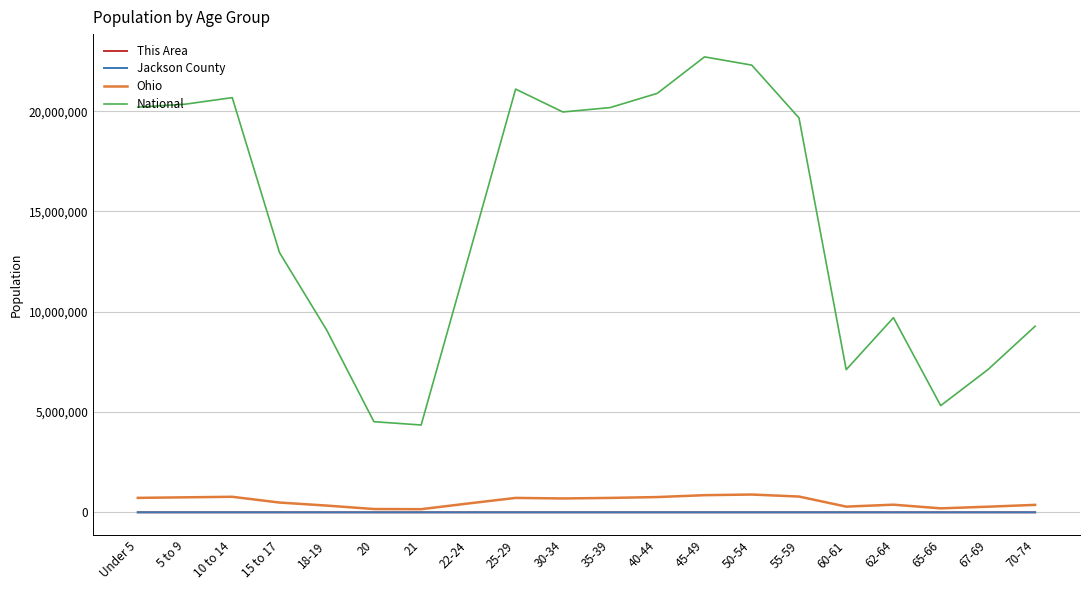

What are all the series names shown in the legend?

This Area, Jackson County, Ohio, National